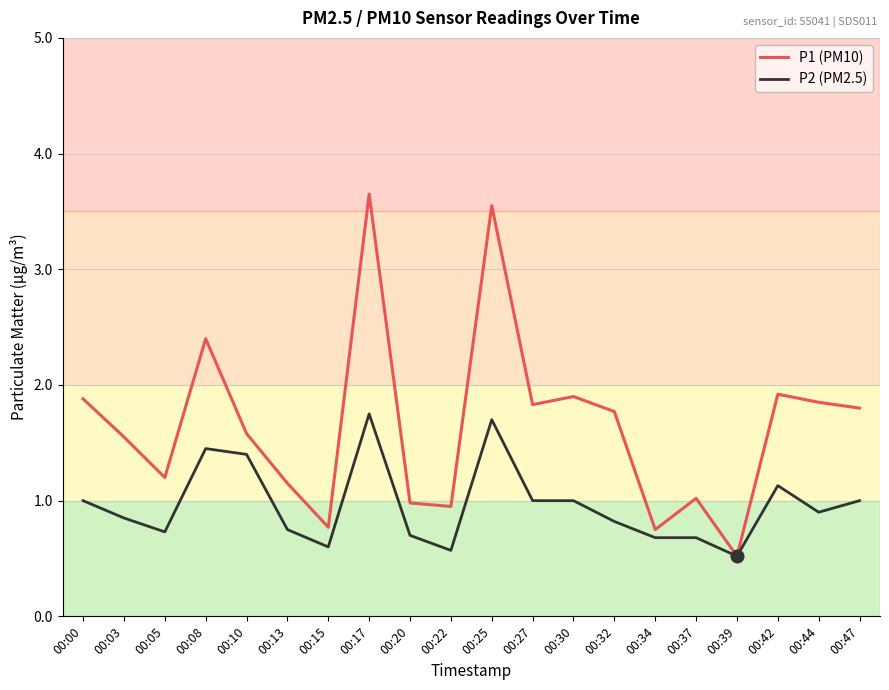

What is the difference between the highest and lowest values at 00:03?

0.7